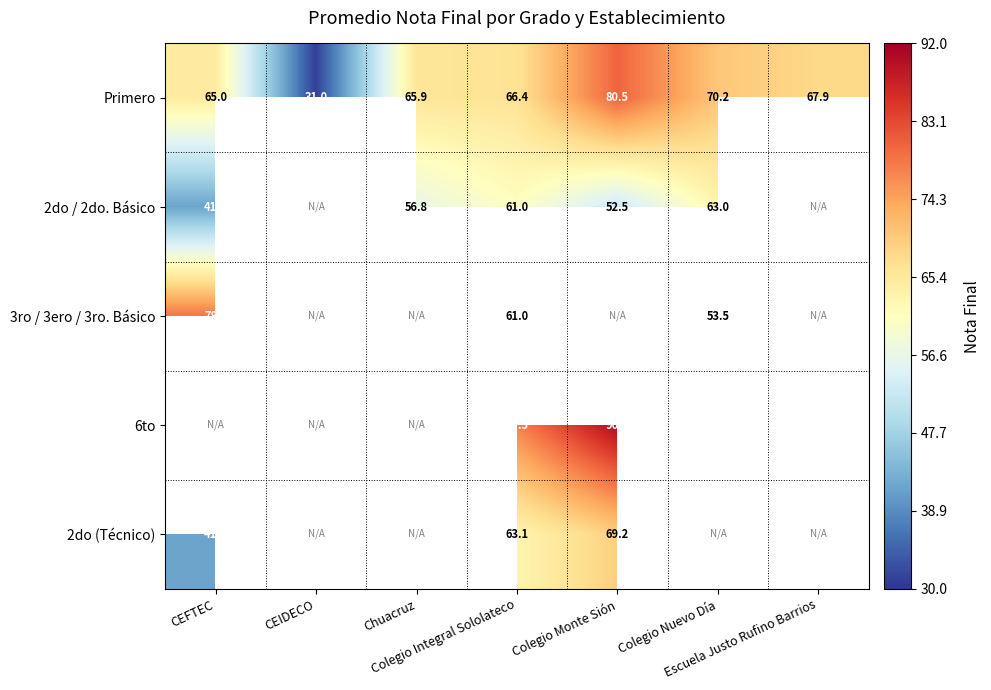

Which has a higher value, Escuela Justo Rufino Barrios or Colegio Nuevo Día?

Colegio Nuevo Día